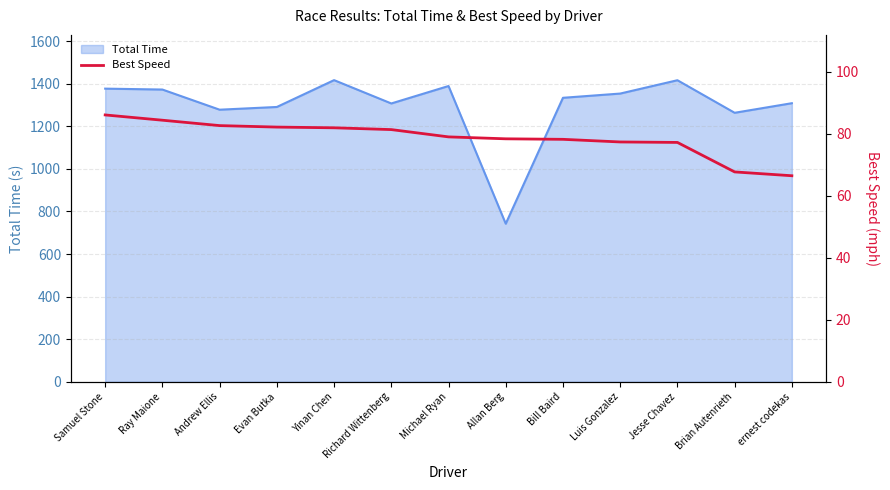

True or false: there are more than 2 points higher than both neighbors.

False